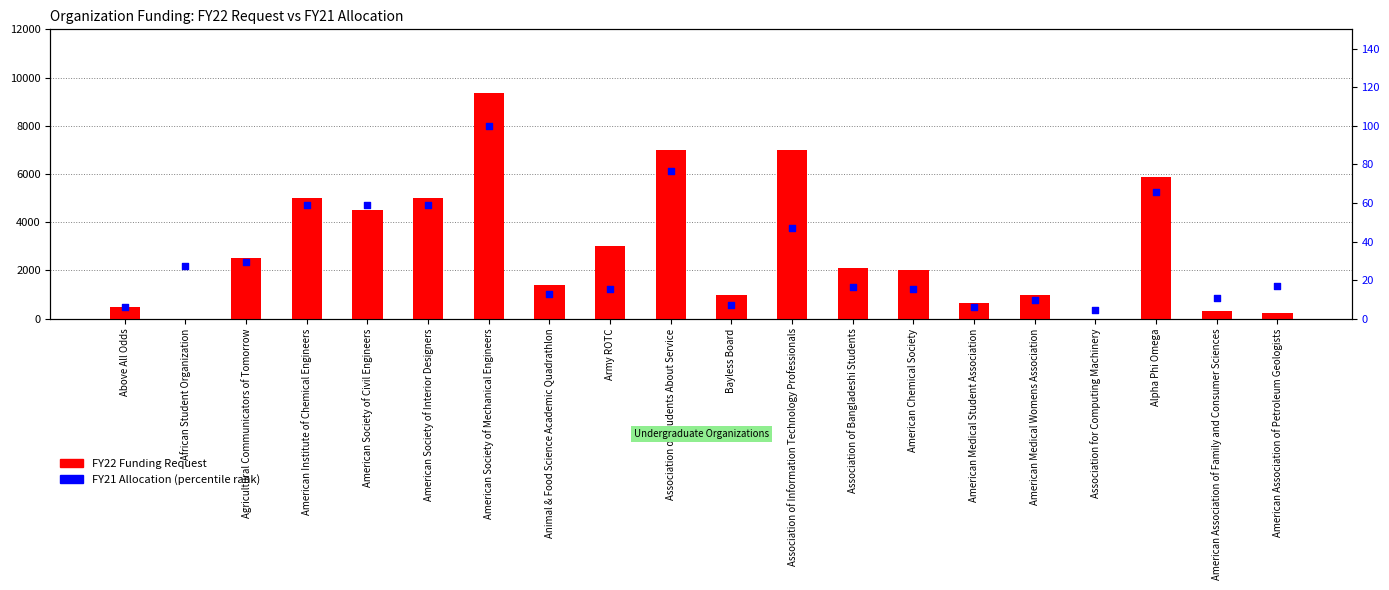

Which series reaches the minimum Y coordinate?

FY22 Funding Request